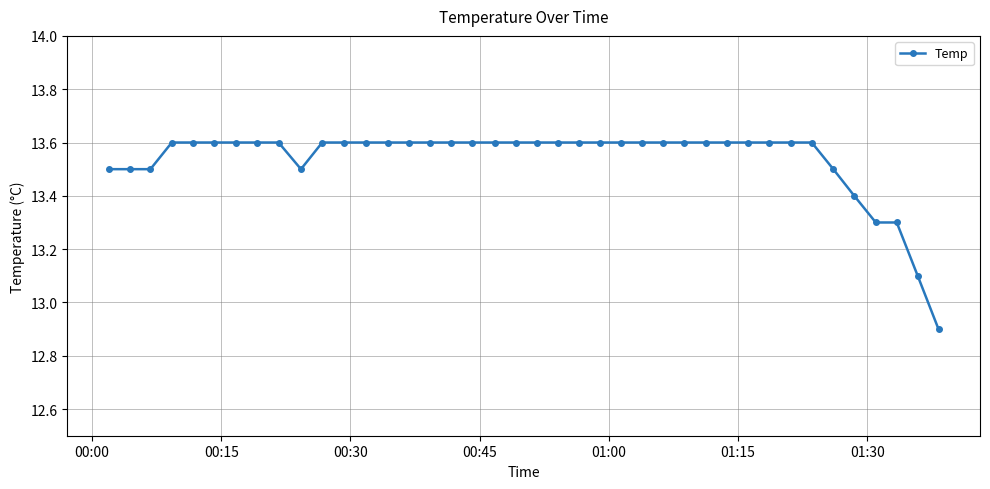

Count the values in the range 13 to 14.

39